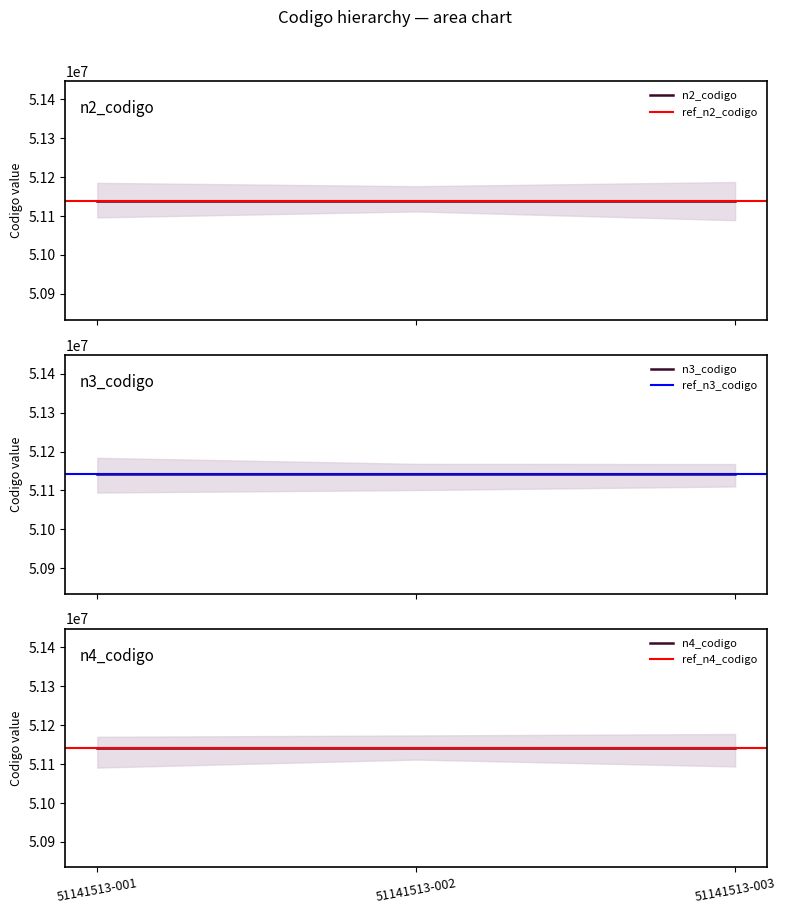

Is it true that n4_codigo equals 17138102 at 51141513-003?

False